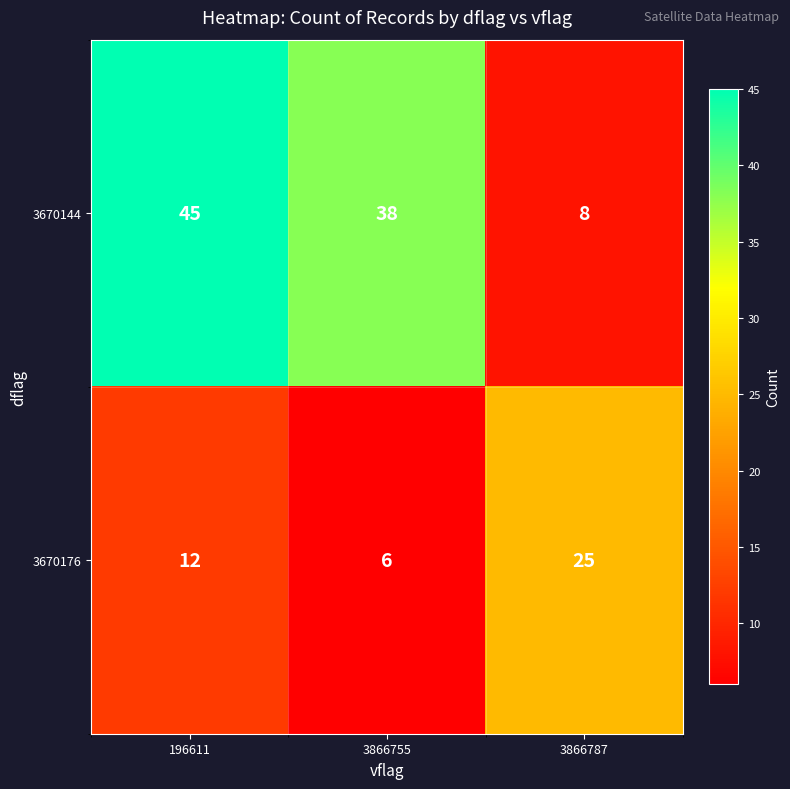

Is it true that 3670144 equals 38 at 3866755?

True